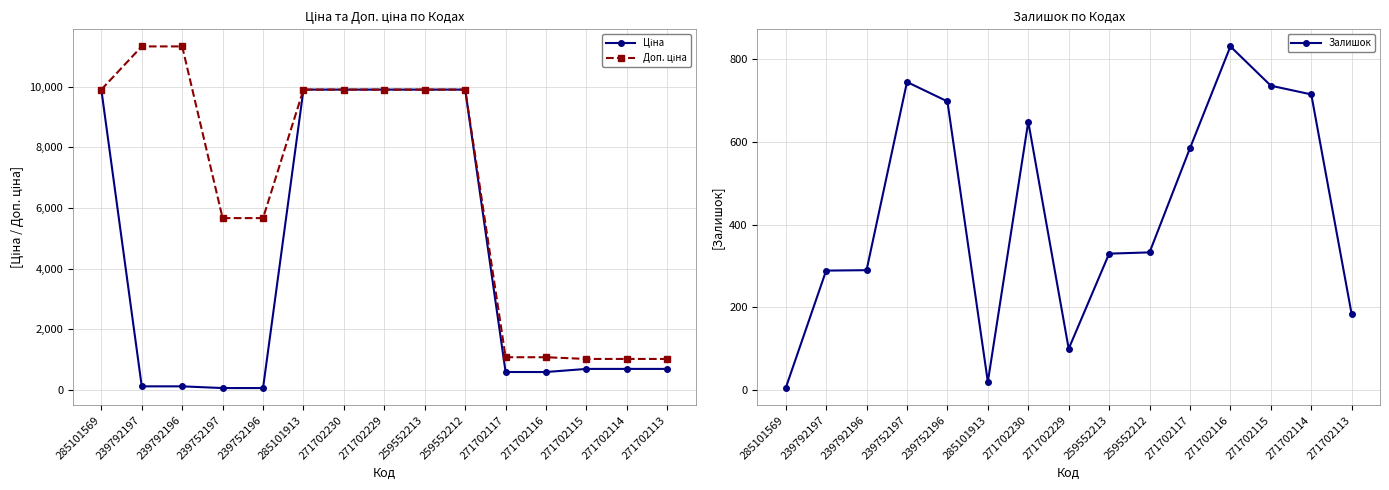

What is the label of the 8th point from the right?

271702229